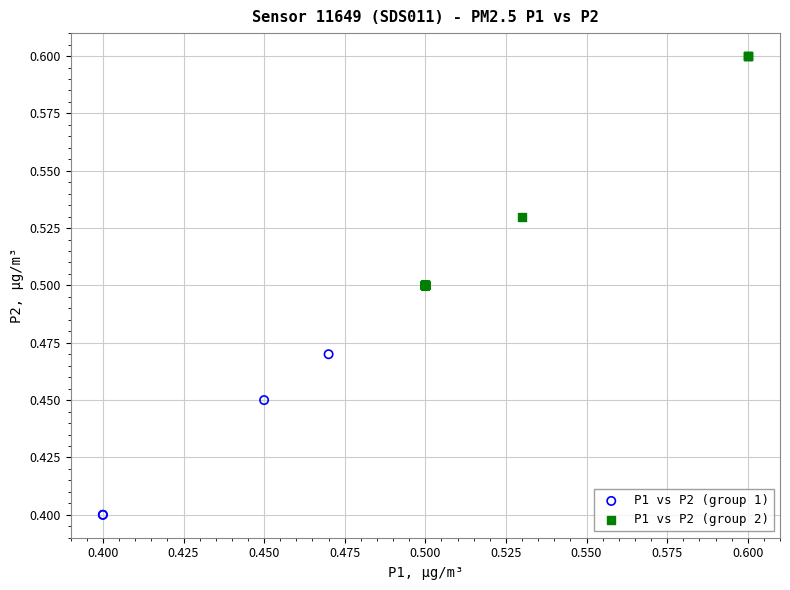

Which series contains the lowest Y value?

P1 vs P2 (group 1)